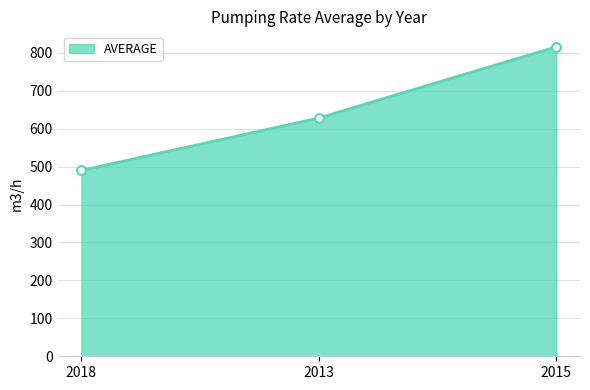

What is the change in value from 2018 to 2013?

+138.2